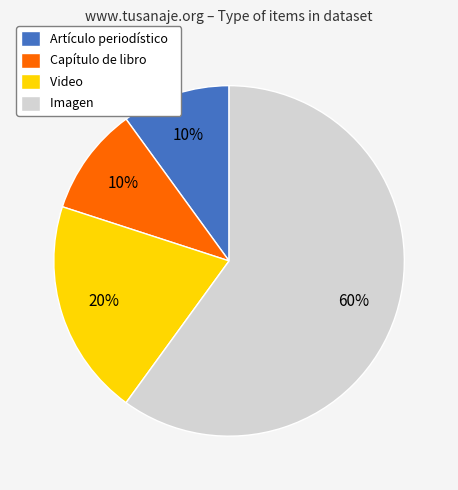

To the nearest percent, what portion does Video represent?

20%